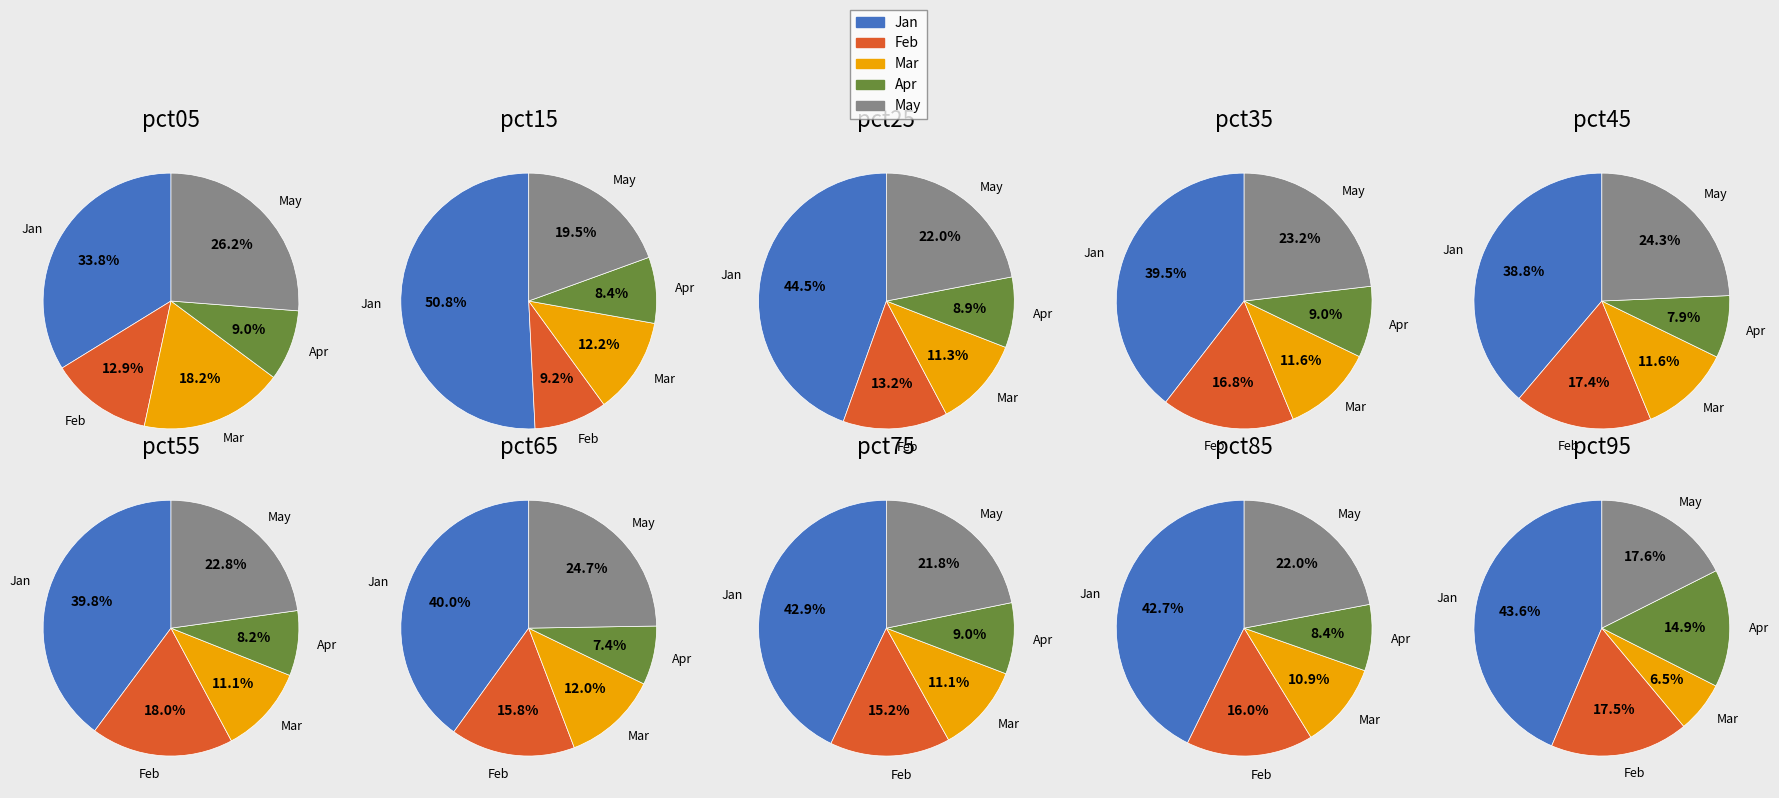

Does any single category account for the majority?

No